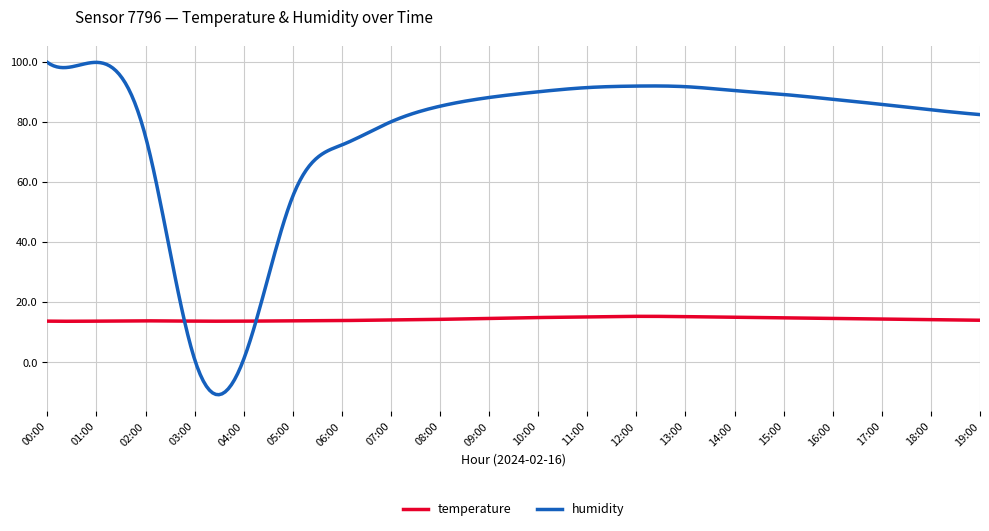

What is the maximum value for temperature?

15.3